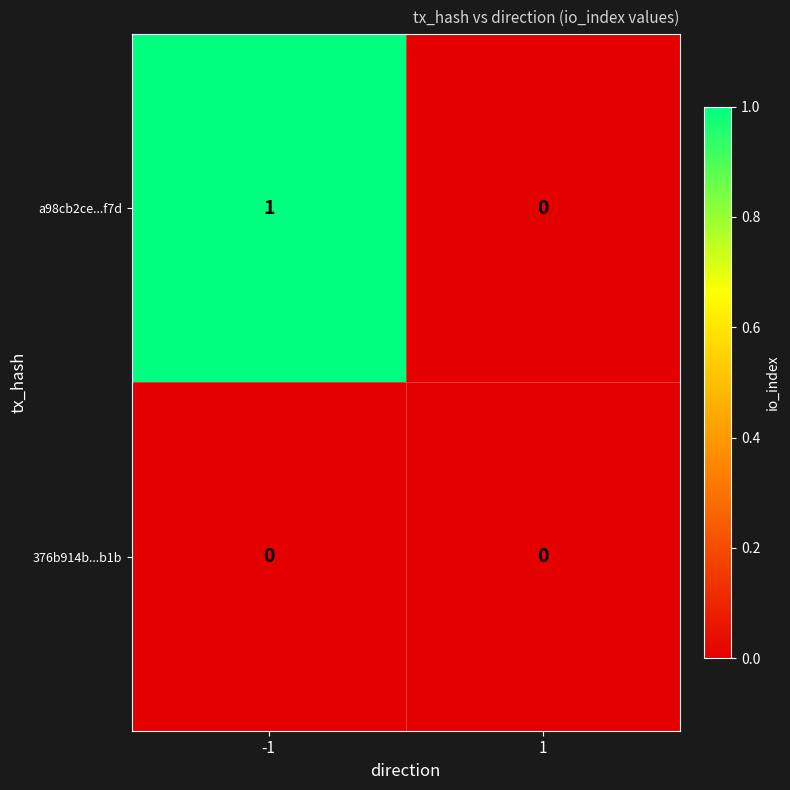

Between -1 and 1, which series saw the biggest shift?

a98cb2ce...f7d